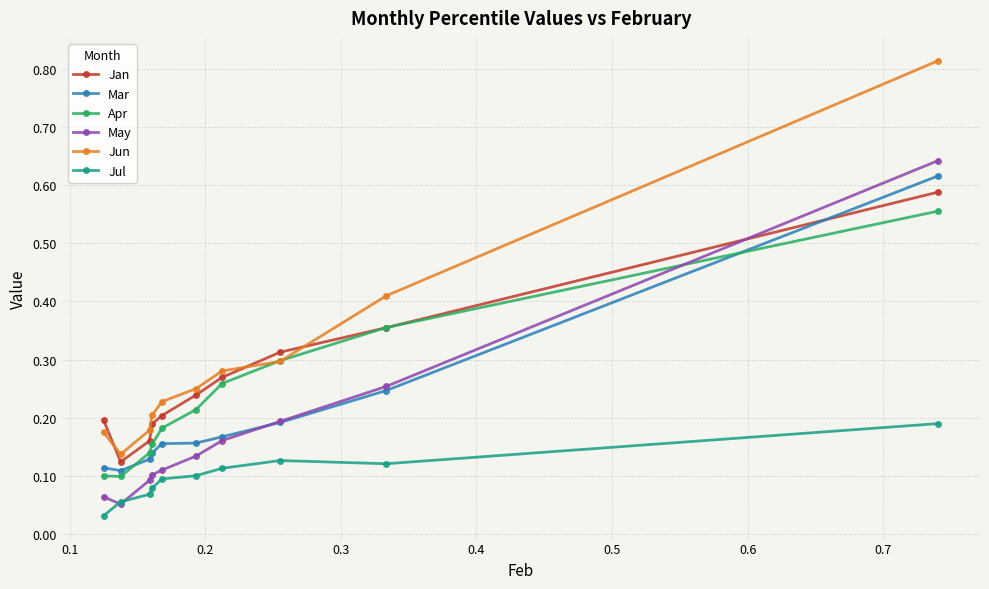

At how many categories does at least one series exceed 0?

10